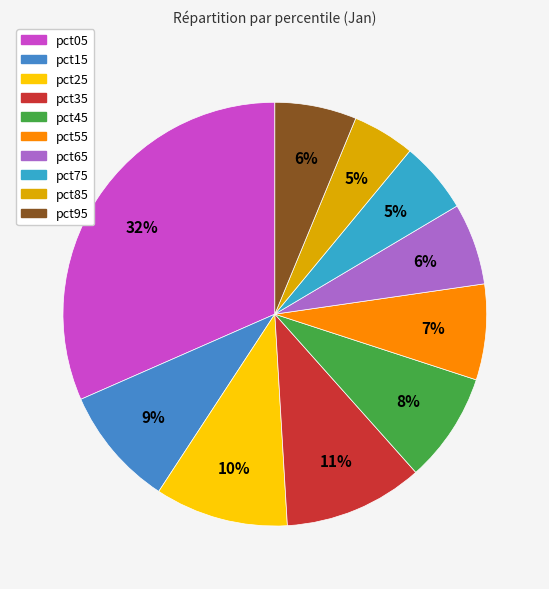

Count the number of slices in the pie.

10